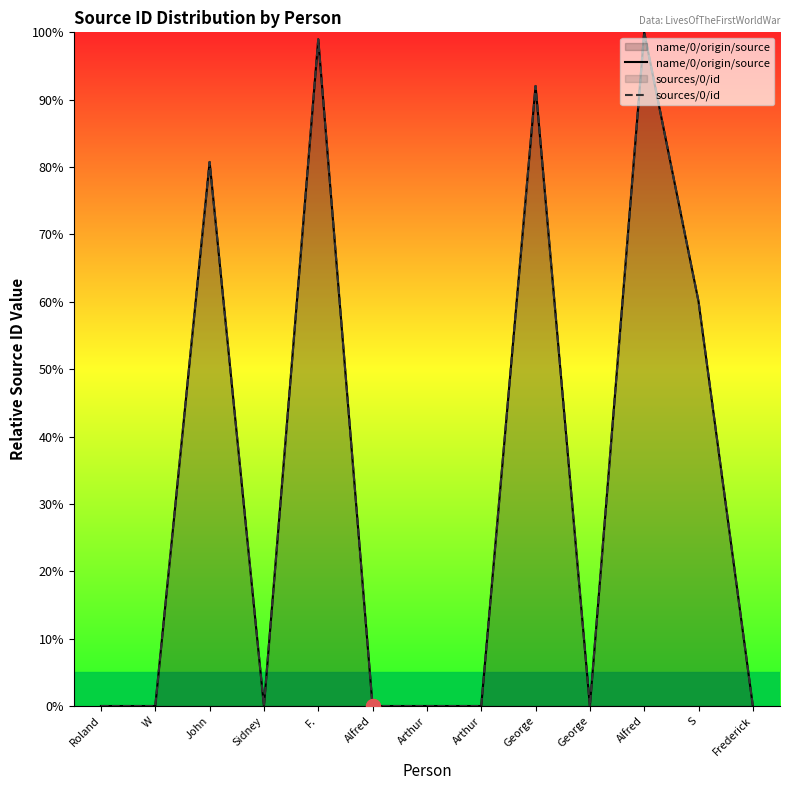

Is the value of name/0/origin/source at Arthur greater than the value of sources/0/id at Arthur?

Yes